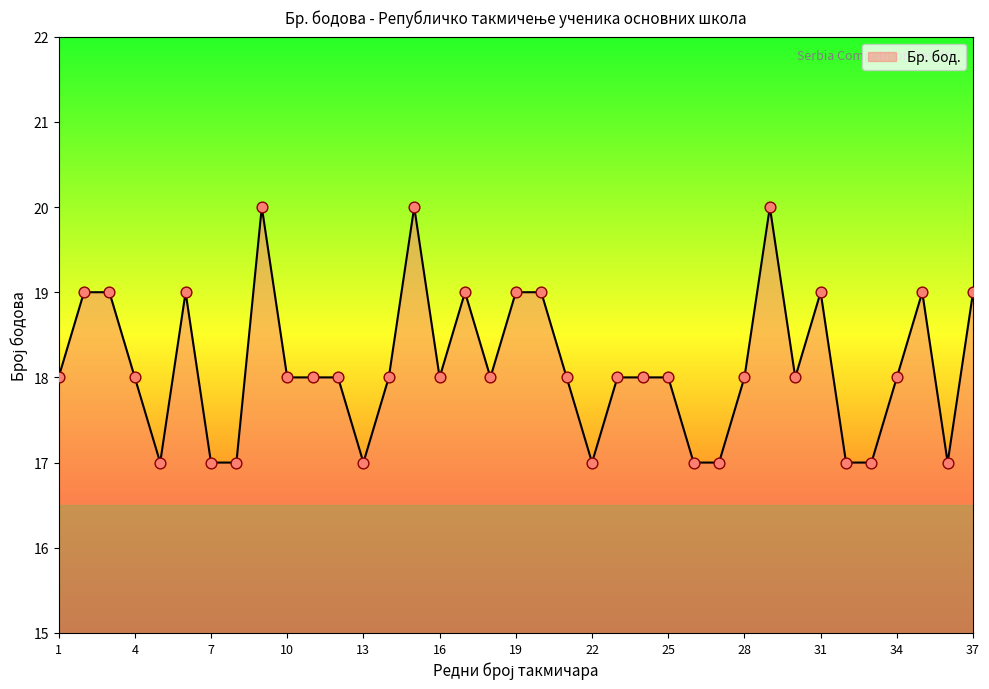

What is the greatest value displayed?

20